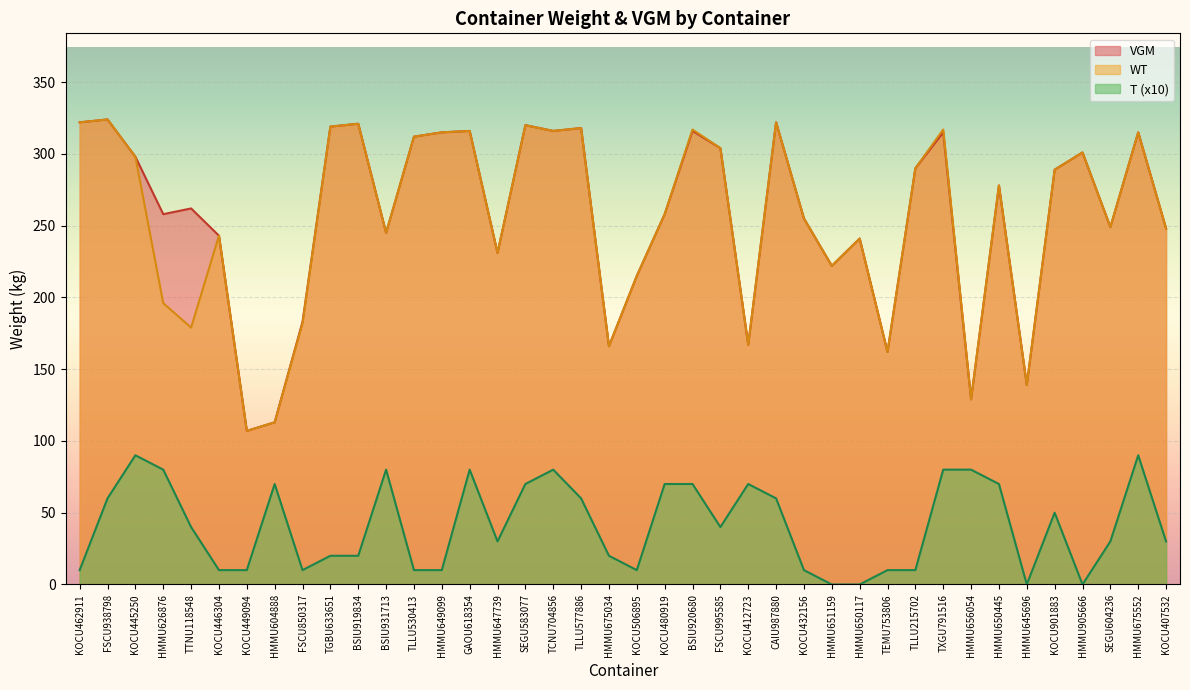

True or false: T and VGM intersect in this chart.

False